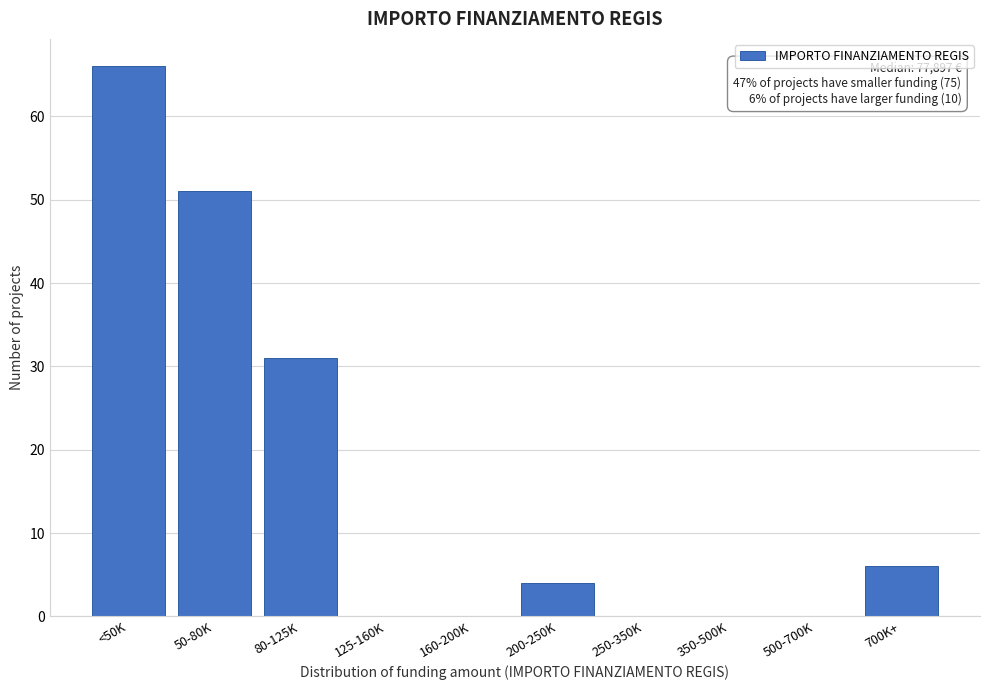

Reading right to left, transcribe all the data shown in this chart.

700K+=6	500-700K=0	350-500K=0	250-350K=0	200-250K=4	160-200K=0	125-160K=0	80-125K=31	50-80K=51	<50K=66